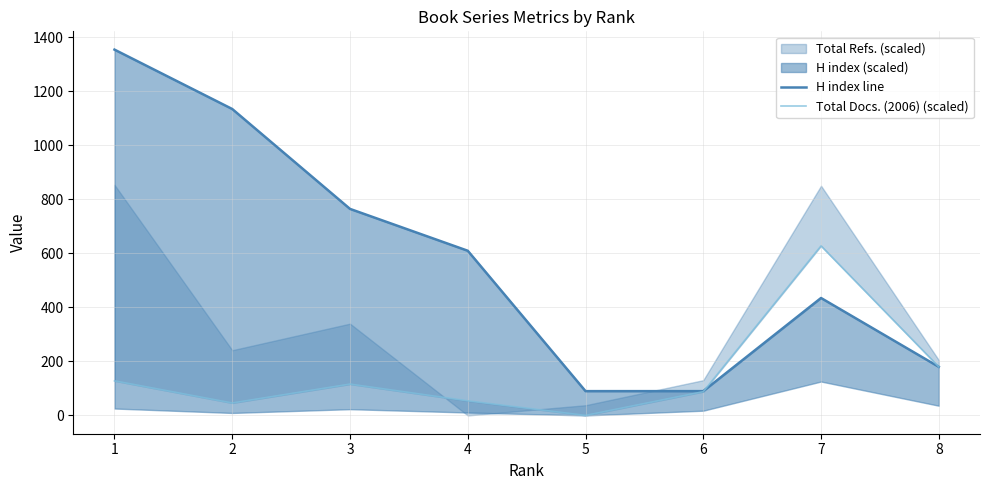

True or false: Total Docs. (2006) (scaled) has more than 0 points higher than both neighbors.

True